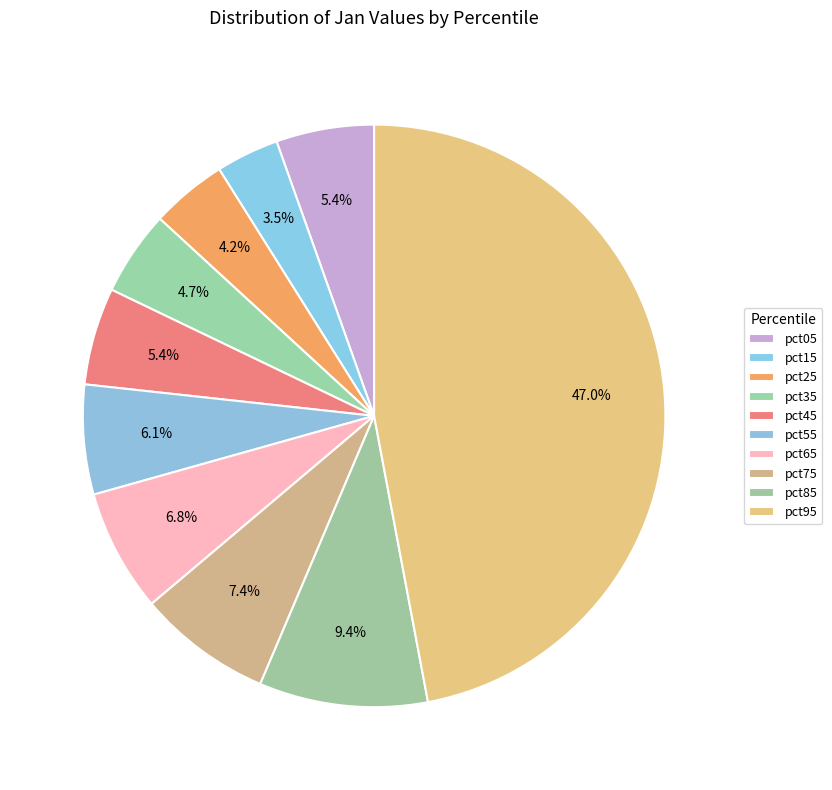

Count the number of slices in the pie.

10